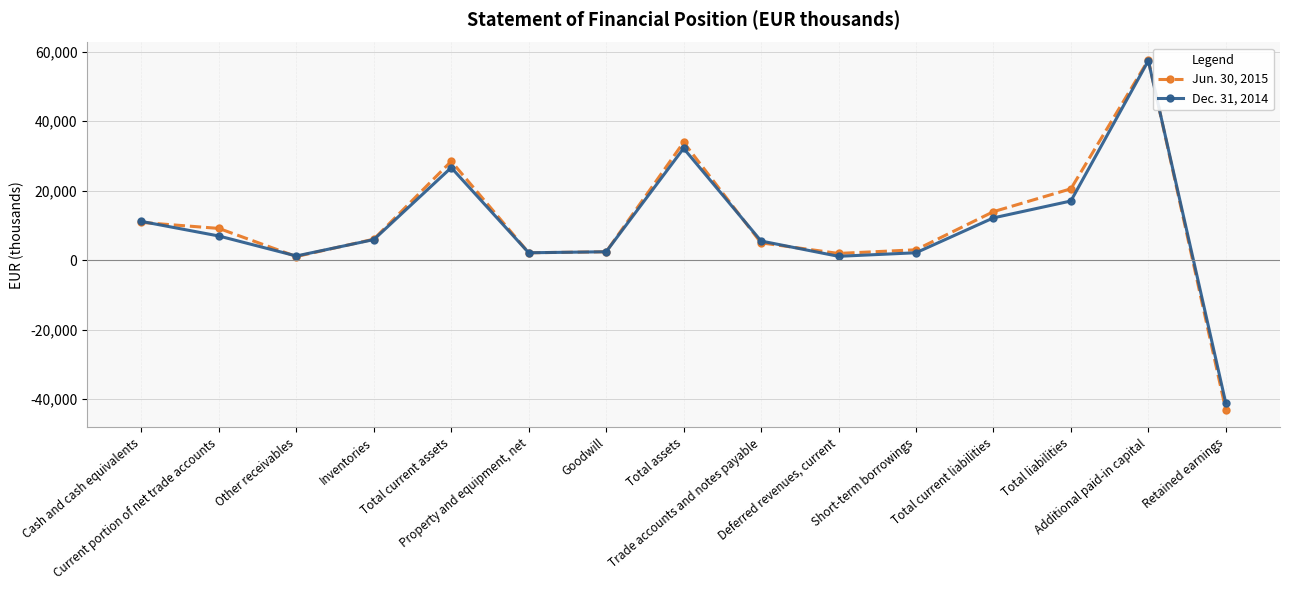

True or false: Jun. 30, 2015 has more than 0 points higher than both neighbors.

True